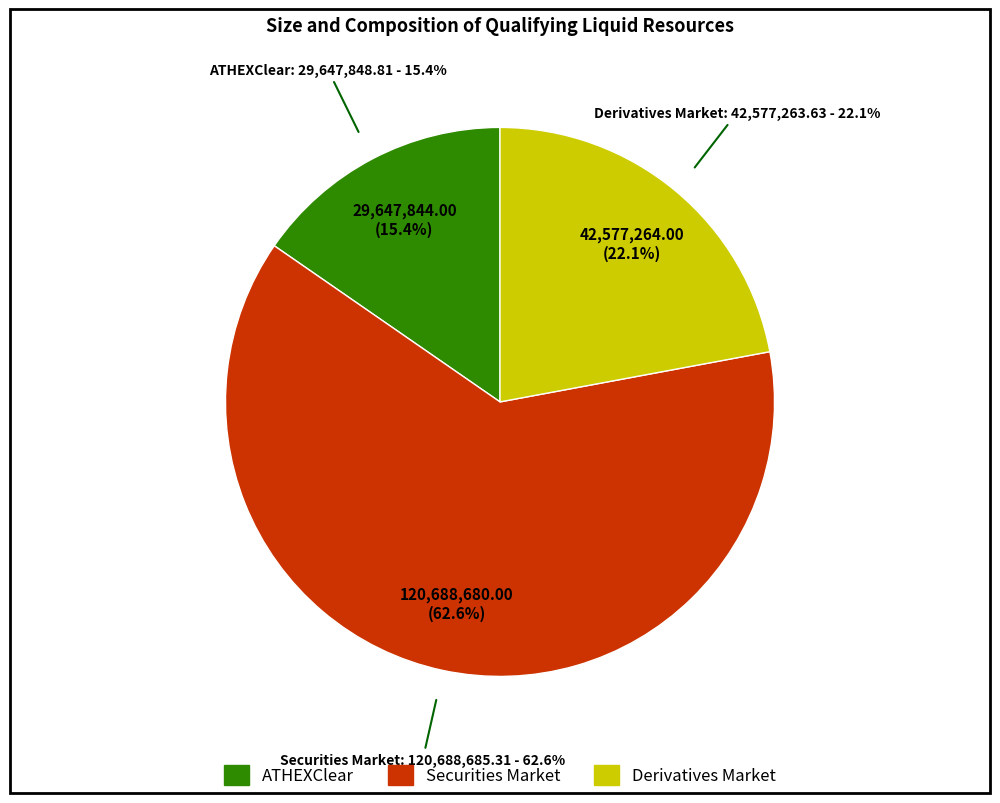

What is the change in value from ATHEXClear to Securities Market?

+91040836.5